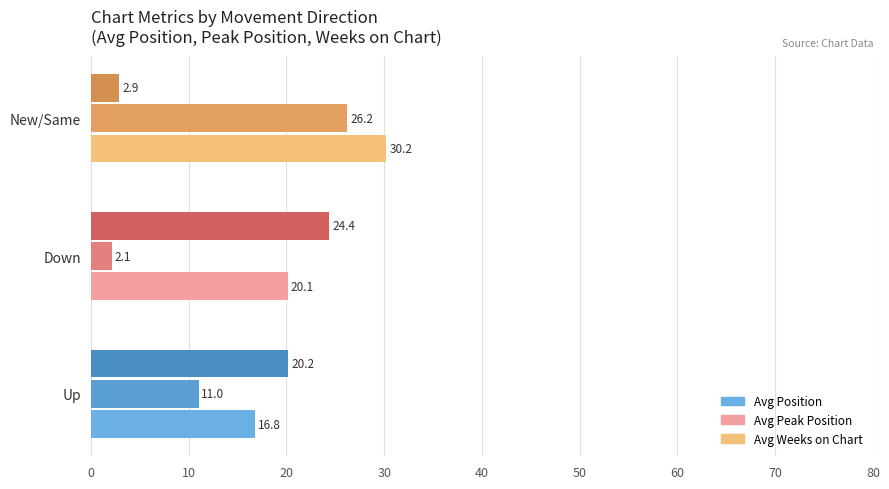

List the labels in order of Avg Peak Position value, largest first.

New/Same, Up, Down